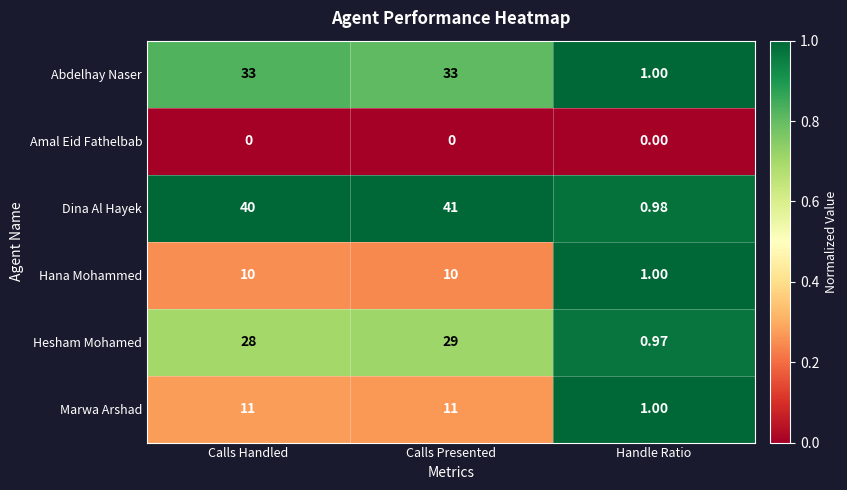

At which category is the sum across all series the highest?

Calls Presented